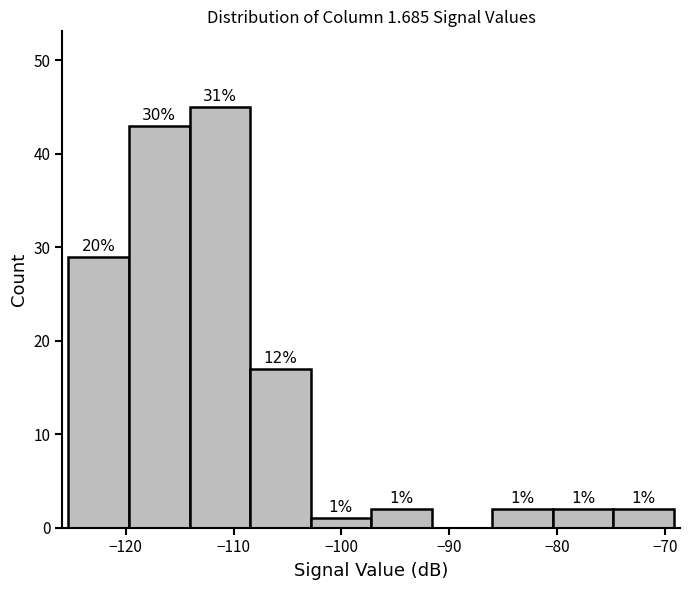

Which range on the x-axis has the tallest bar?

-114 to -108